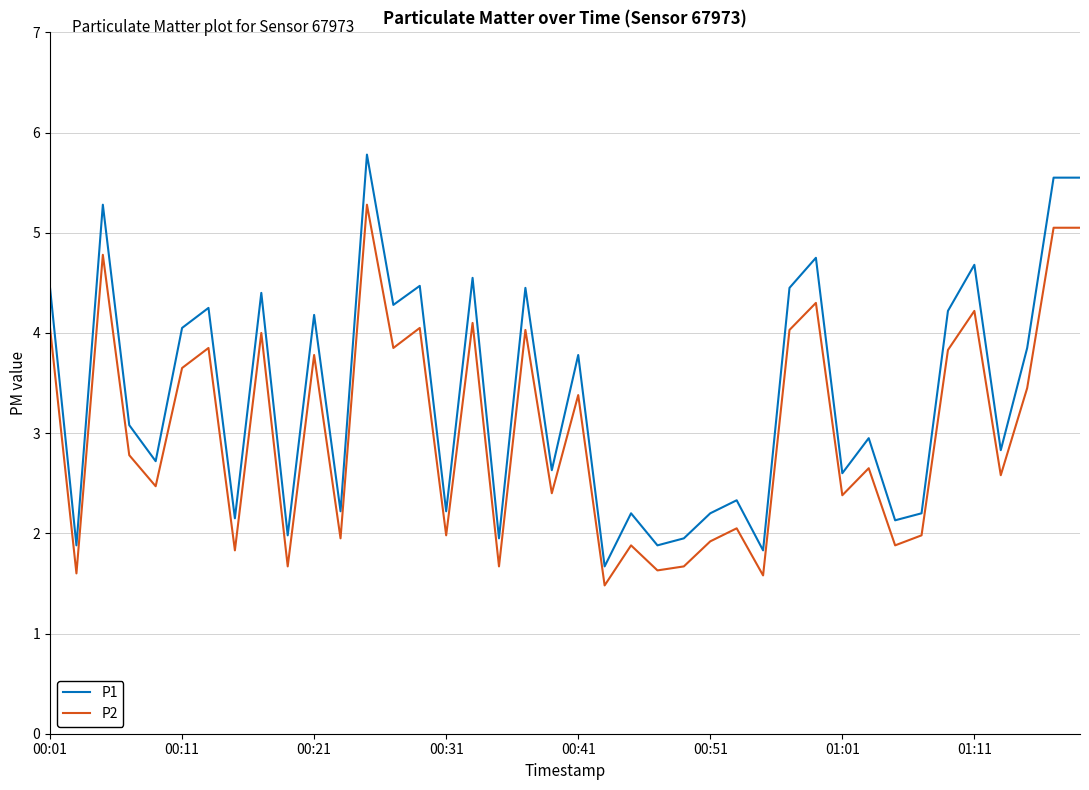

What is the difference between the maximum and minimum values in the P2 series?

3.8